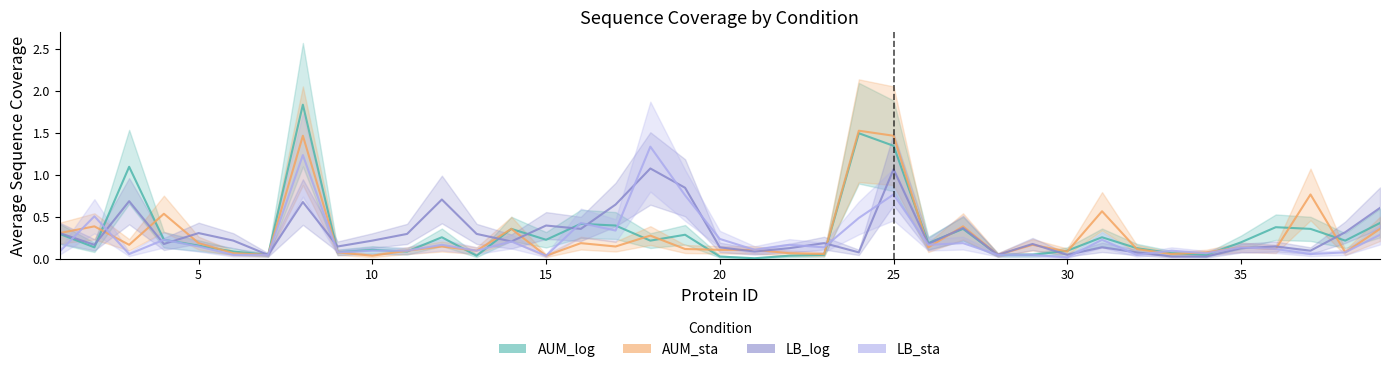

Between 26 and 29, which series saw the biggest shift?

AUM_log